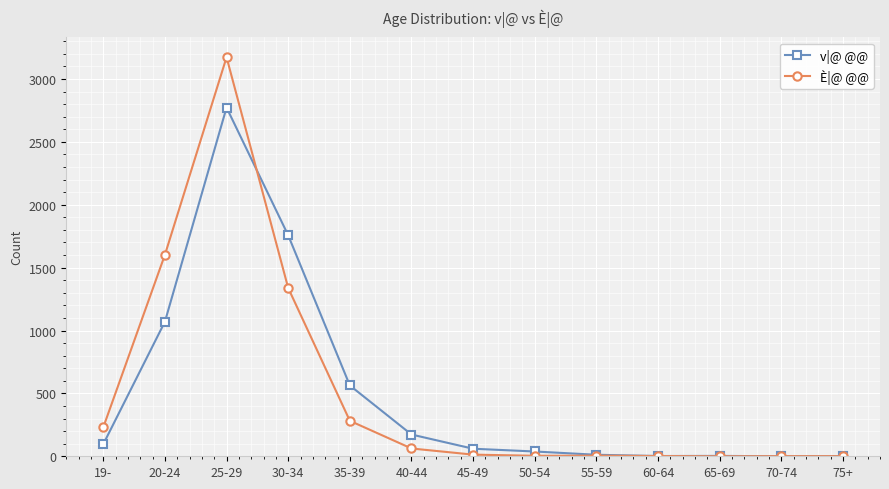

Rank the series at 30-34 from lowest to highest value.

È|@ @@, v|@ @@